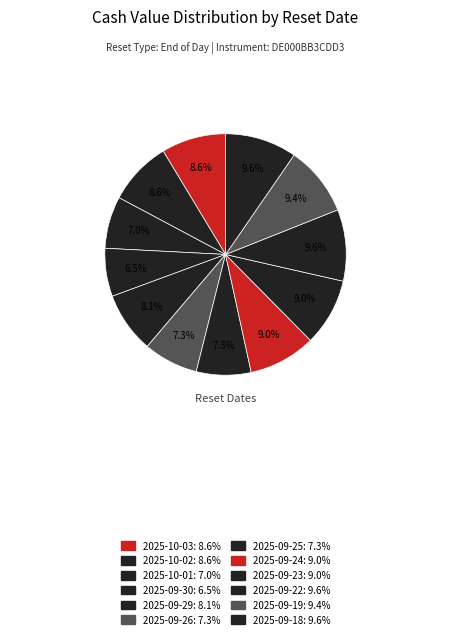

The 2025-09-25 slice represents 7% of the pie. True or false?

True